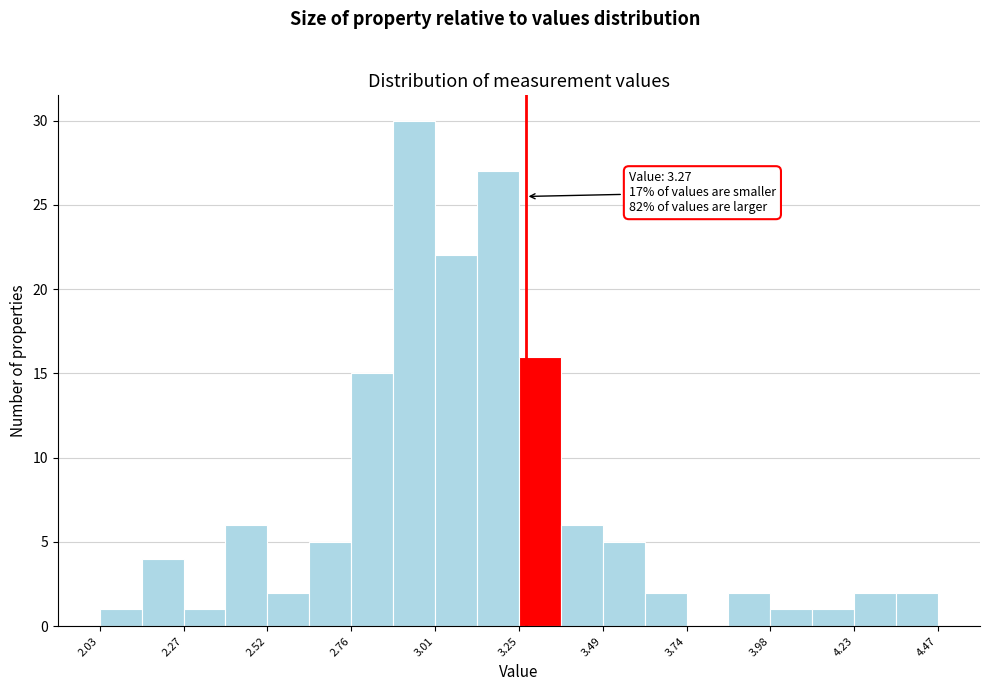

Read against the x-axis, roughly where is the centre of the tallest bar?

2.95